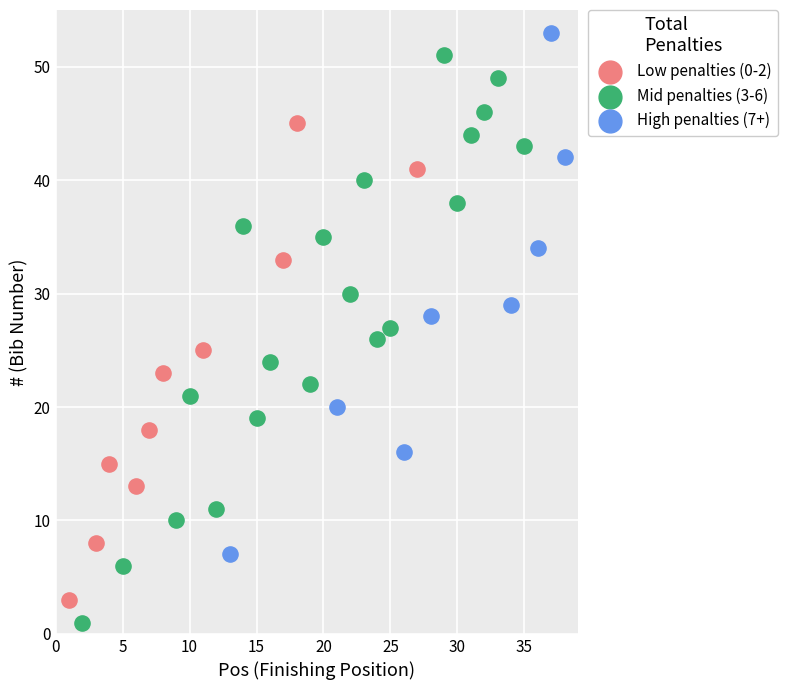

What are all the series names shown in the legend?

Low penalties (0-2), Mid penalties (3-6), High penalties (7+)